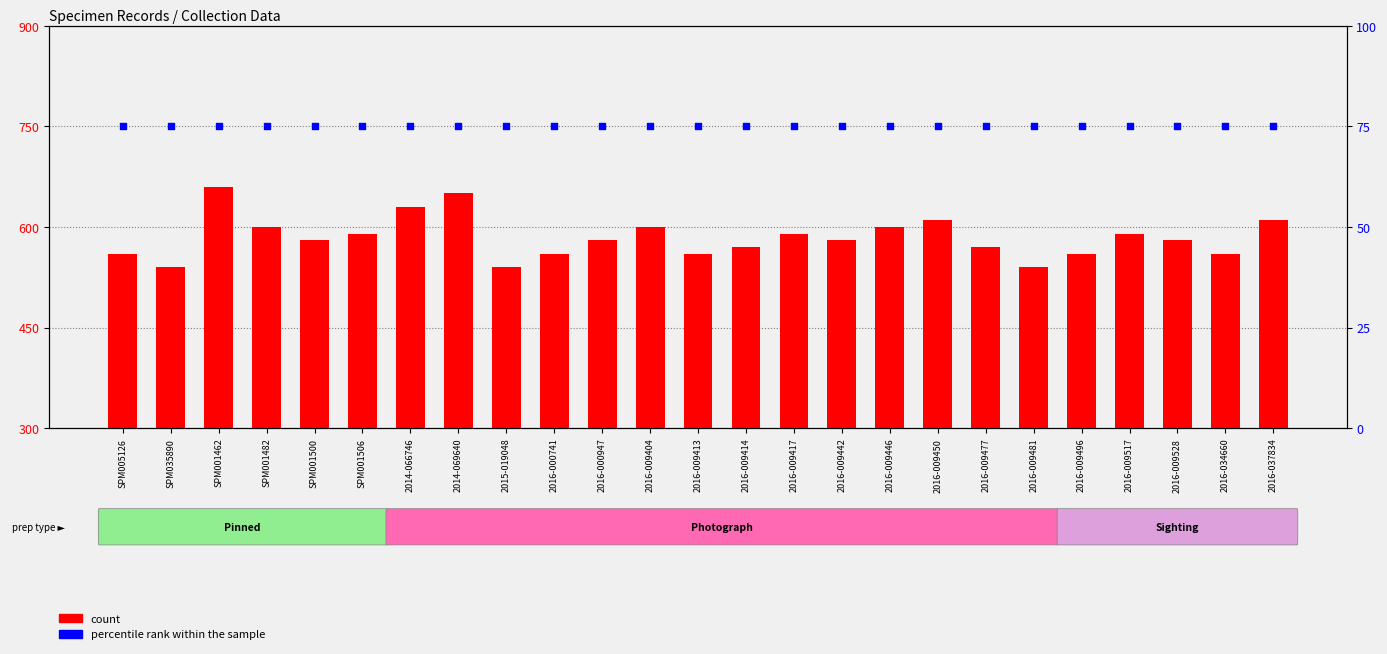

Is the value of count at 2016-009404 greater than the value of percentile rank within the sample at 2016-000947?

Yes